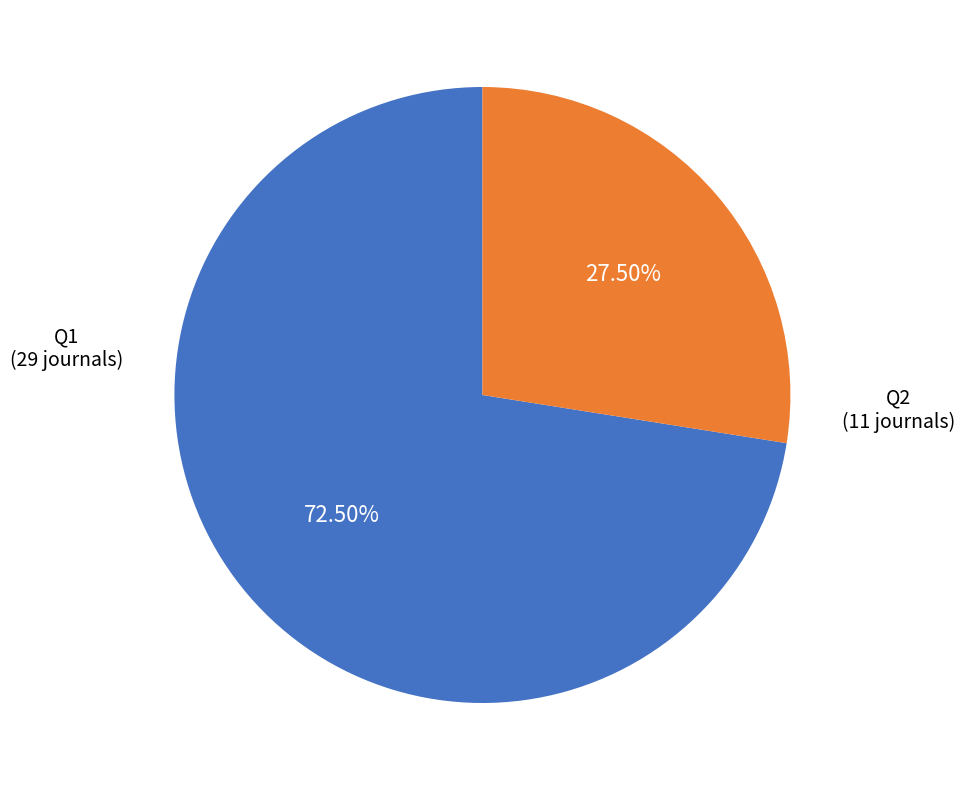

Rank the categories by value from highest to lowest.

Q1, Q2